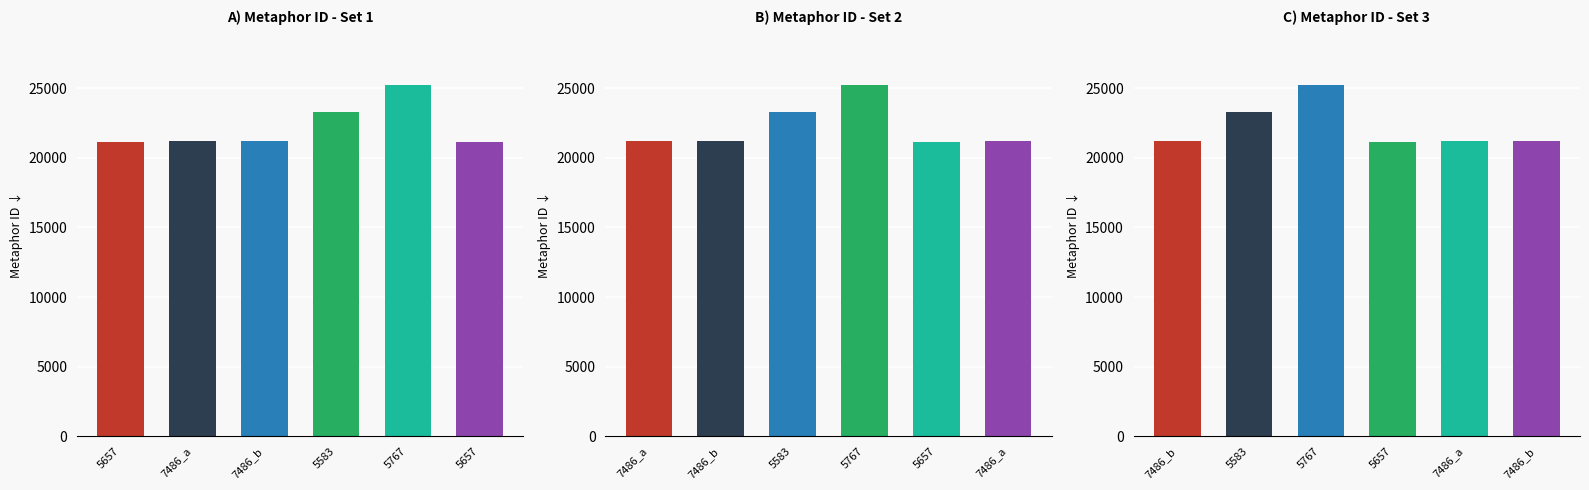

Which has a higher value, 5657 or 5767?

5767